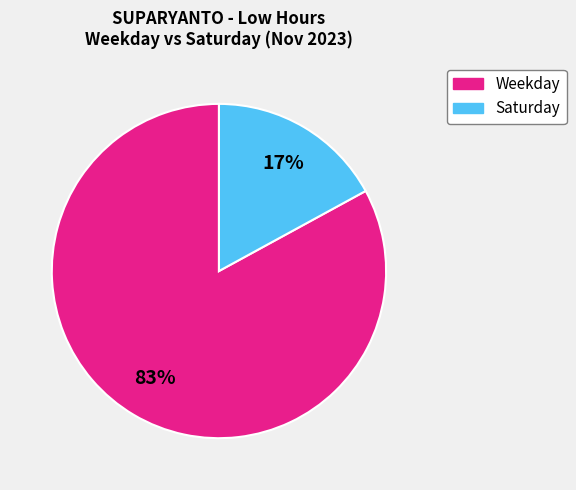

Does any single category account for the majority?

Yes